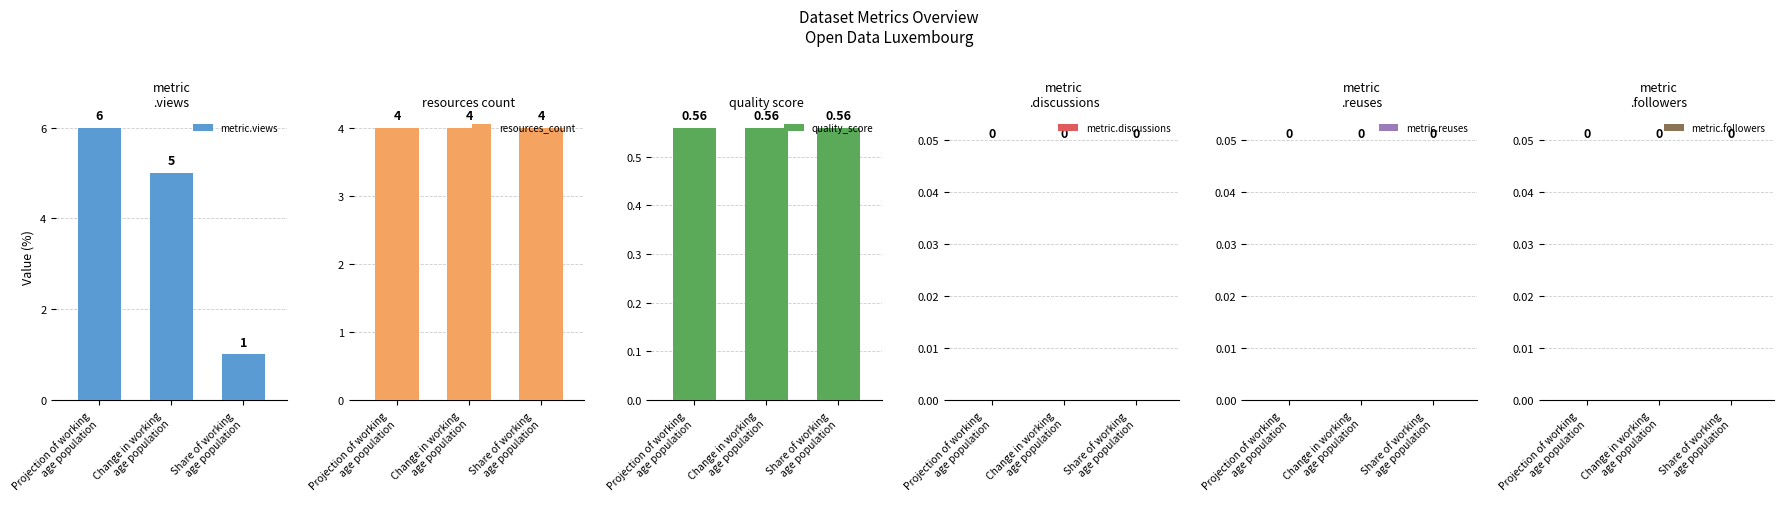

Between Projection of working
age population and Share of working
age population, which series saw the biggest shift?

metric.views